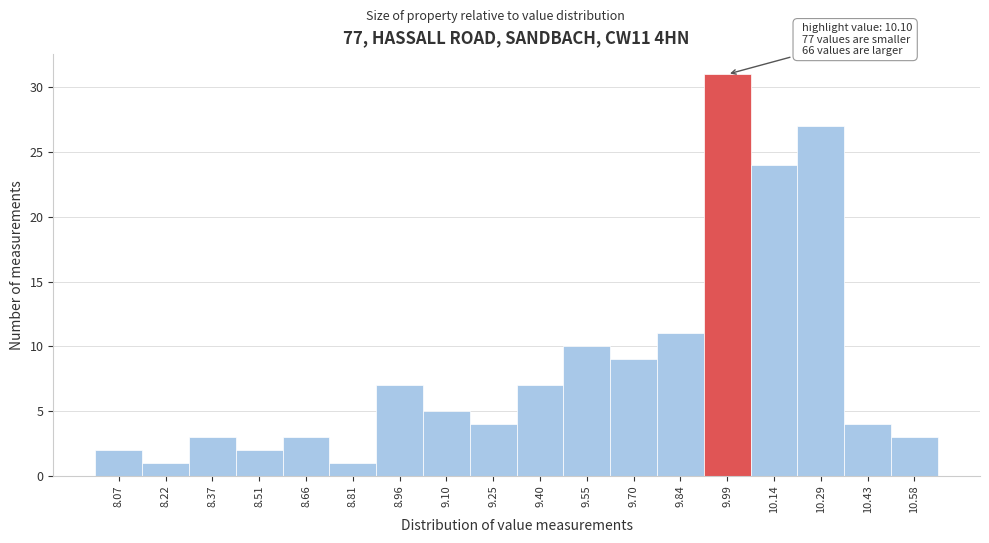

Reading right to left, list all the values displayed in this chart.

3	4	27	24	31	11	9	10	7	4	5	7	1	3	2	3	1	2